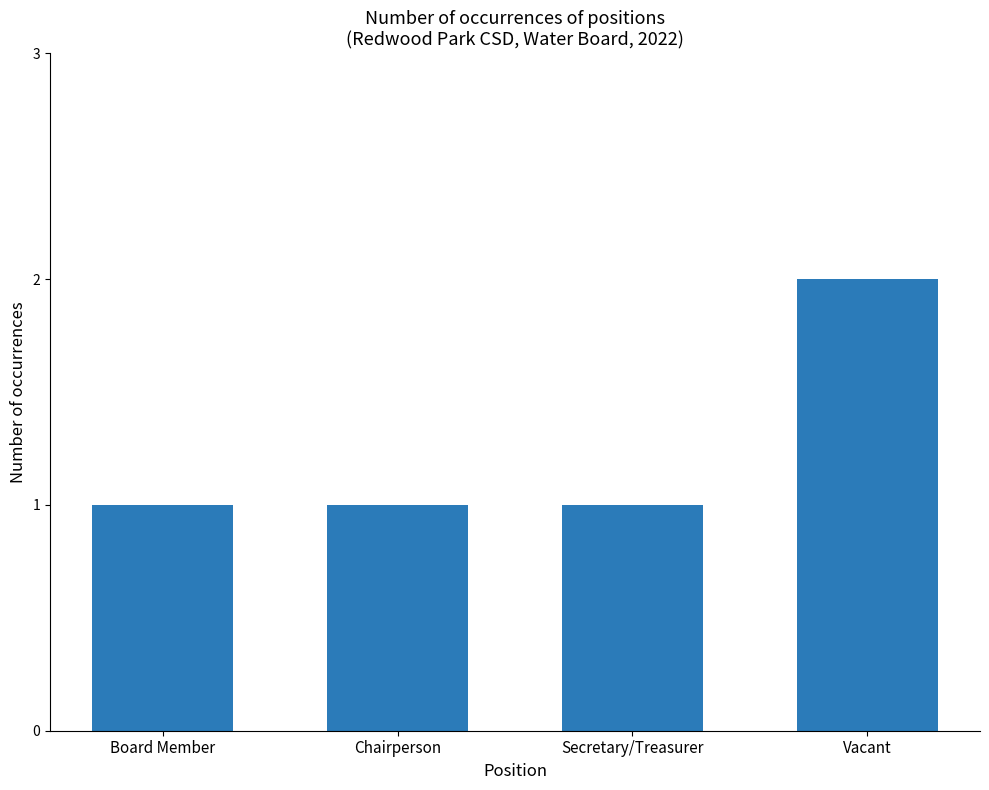

What value does the data have at Secretary/Treasurer?

1